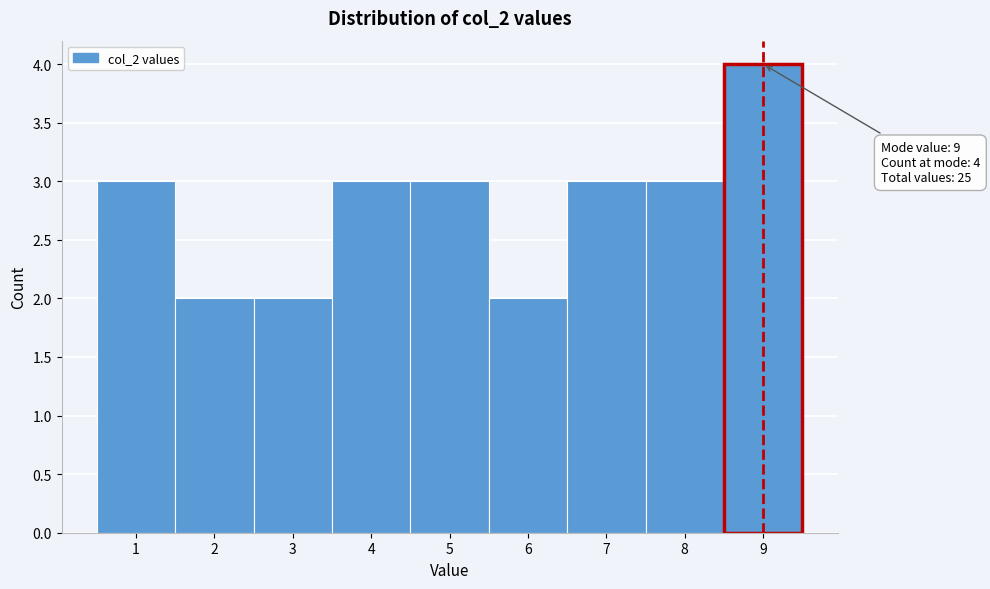

Over which range of the x-axis is the bar tallest?

8.5 to 9.5